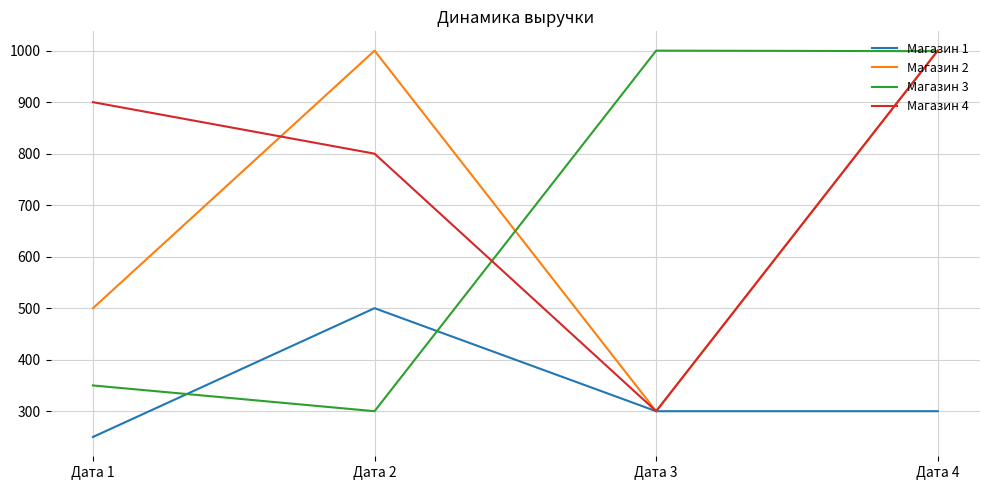

Which category has the lowest value in the Магазин 3 series?

Дата 2